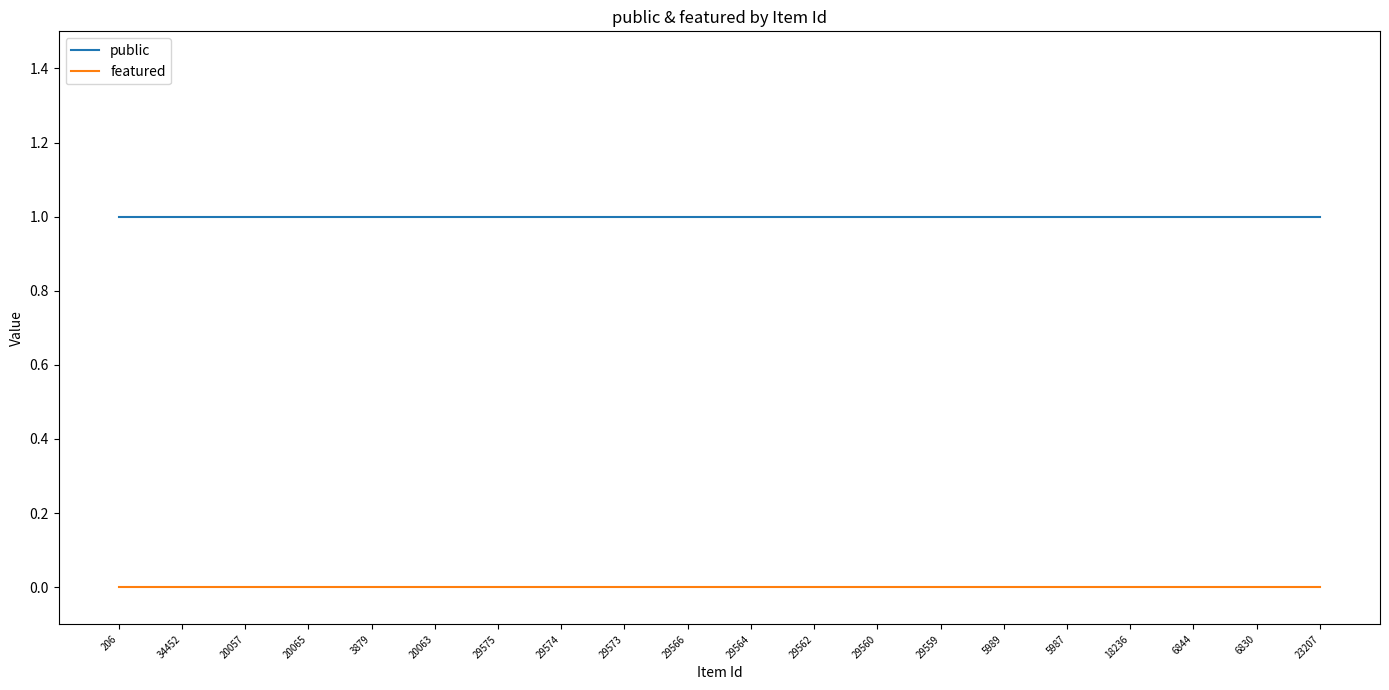

What are all the series names shown in the legend?

public, featured